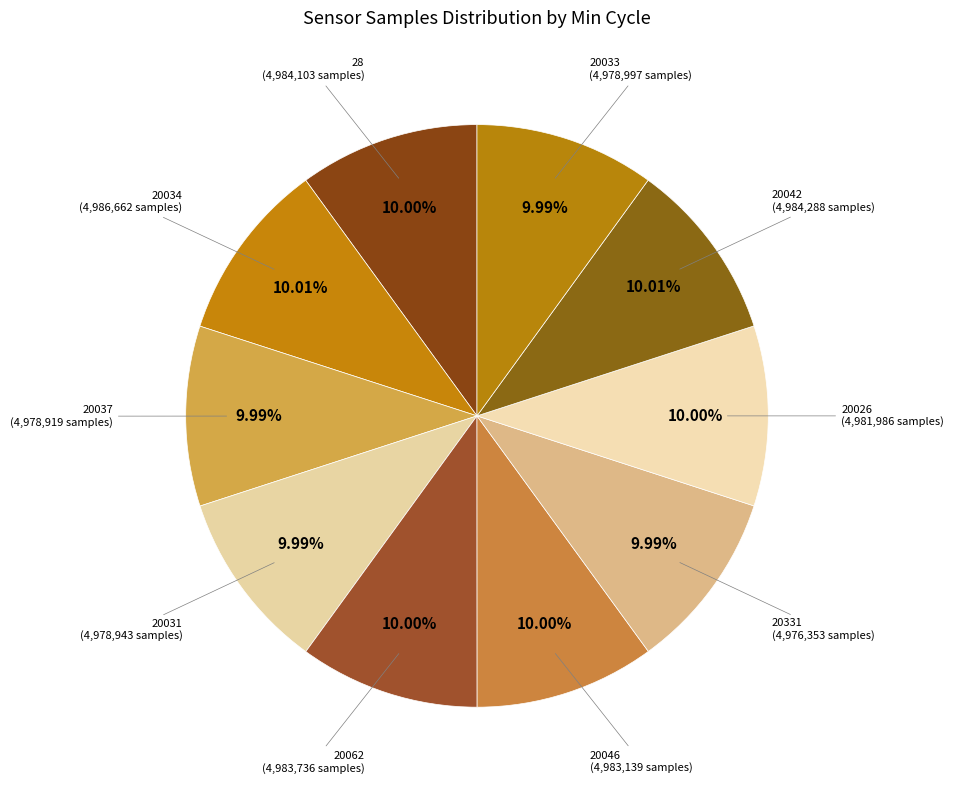

How many slices are in this pie chart?

10